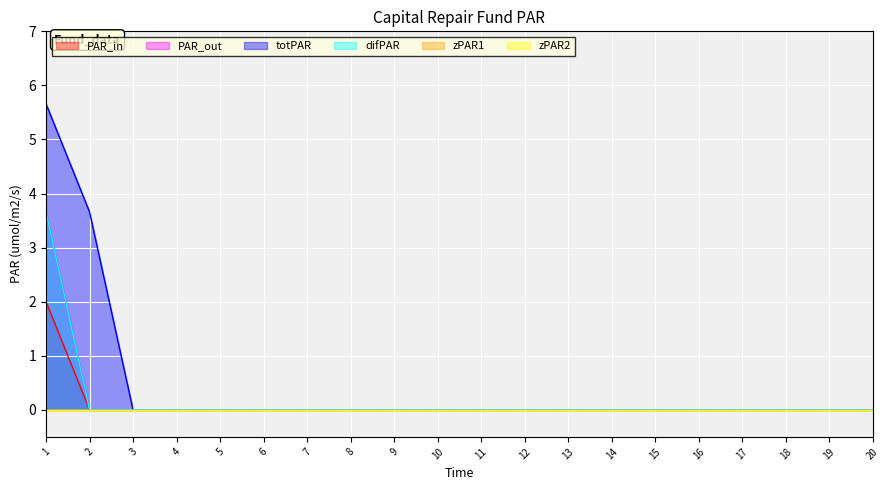

What is the difference between the maximum and minimum values in the PAR_in series?

2.0